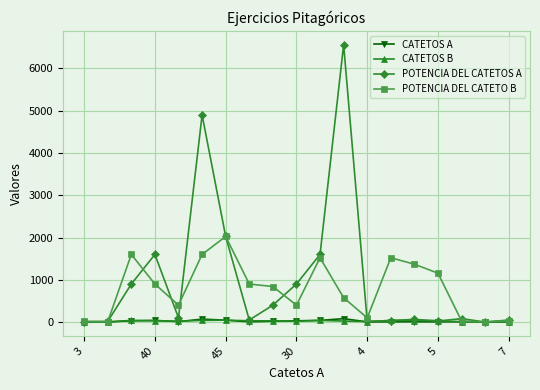

What is the maximum value shown in the chart?

6561